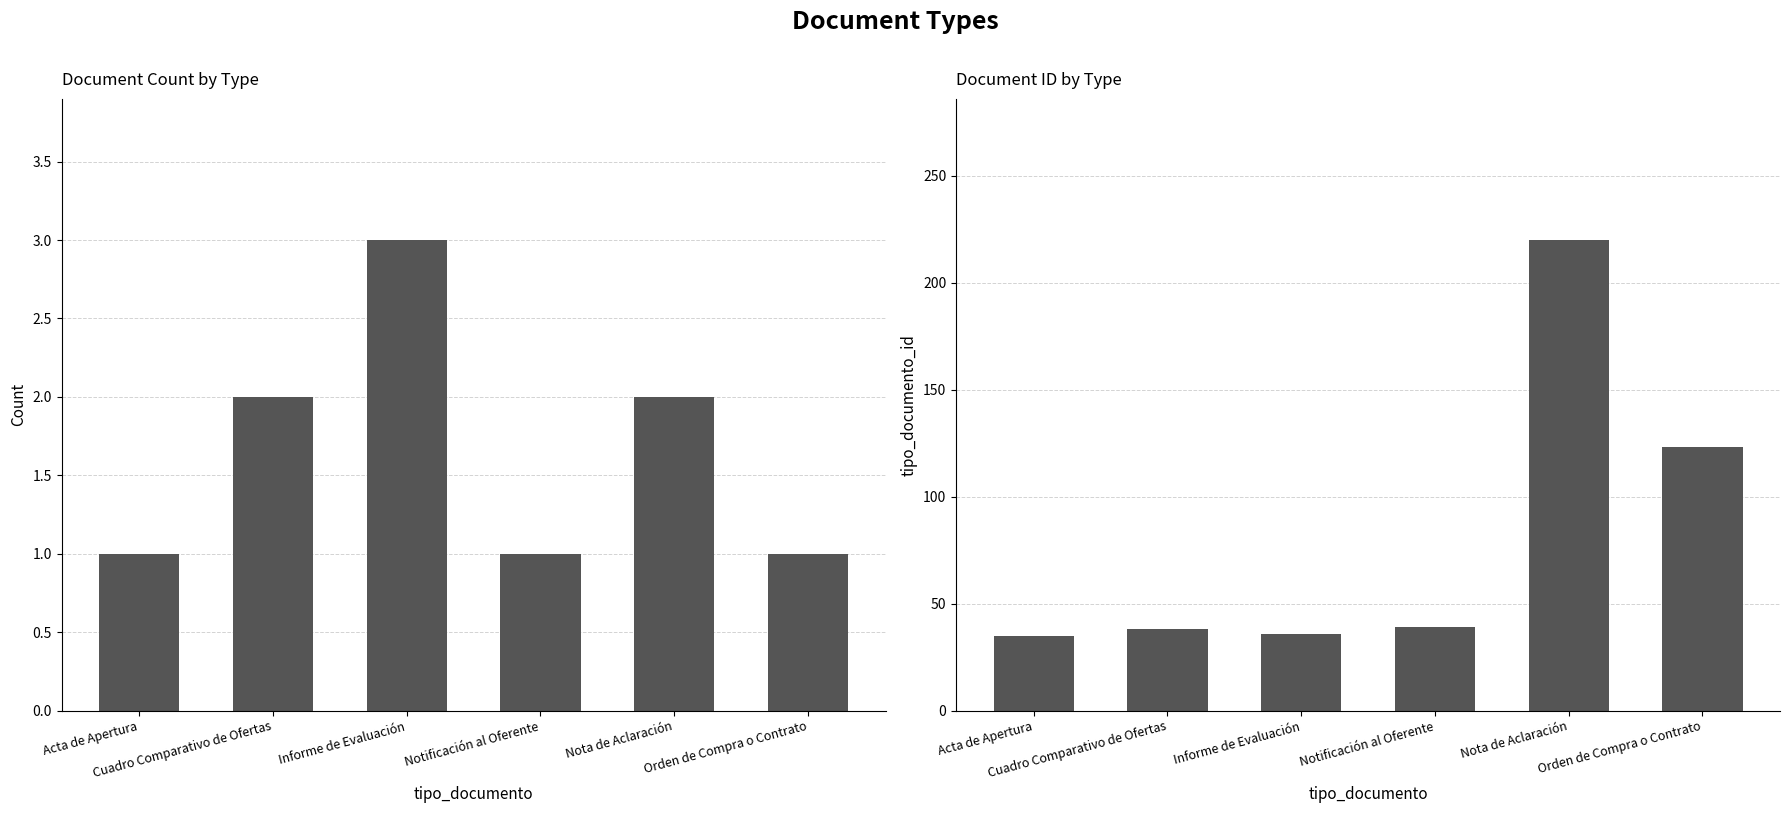

Where is tipo_documento_id nearest to the value 127?

Orden de Compra o Contrato